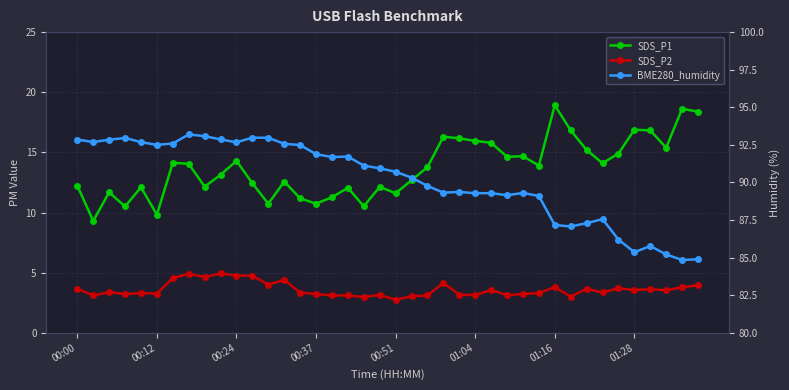

Count the number of categories in the chart.

40